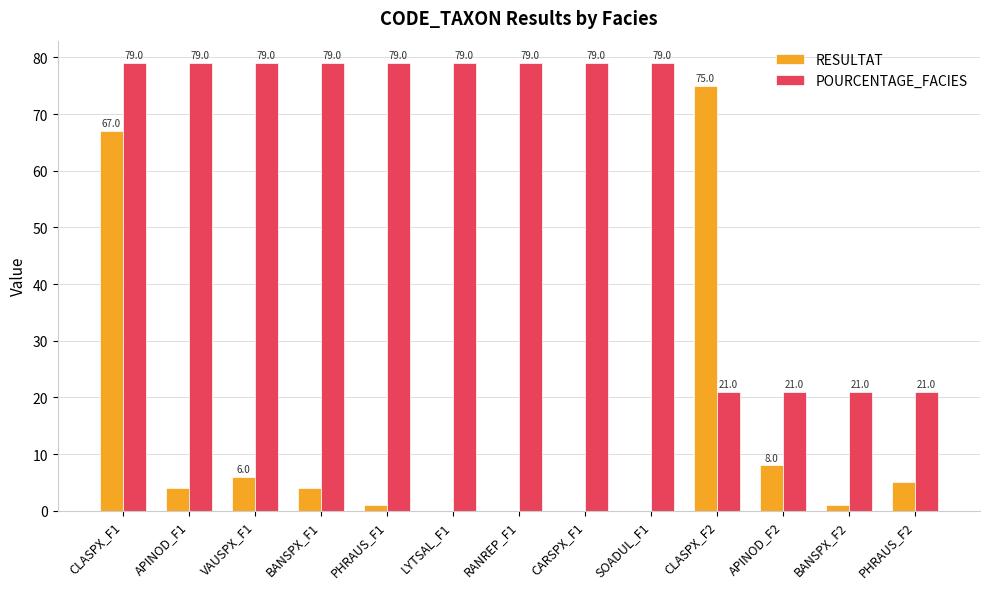

What is the highest value of the RESULTAT series?

75.0